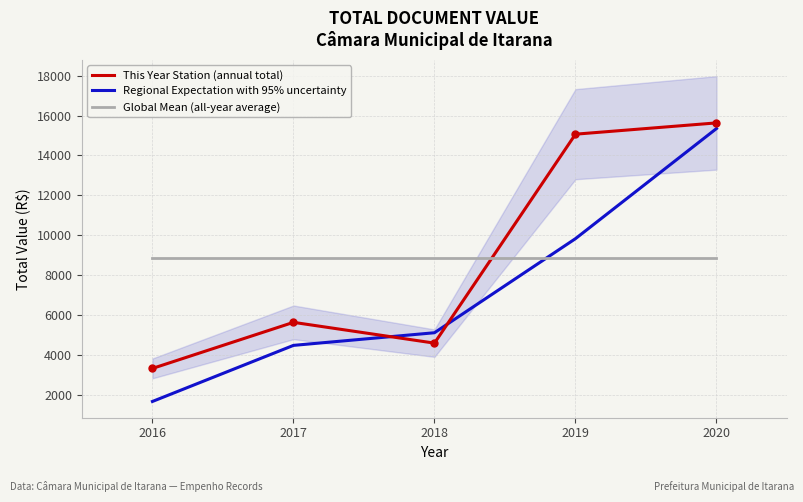

What is the total value across all series at 2017?

18943.4